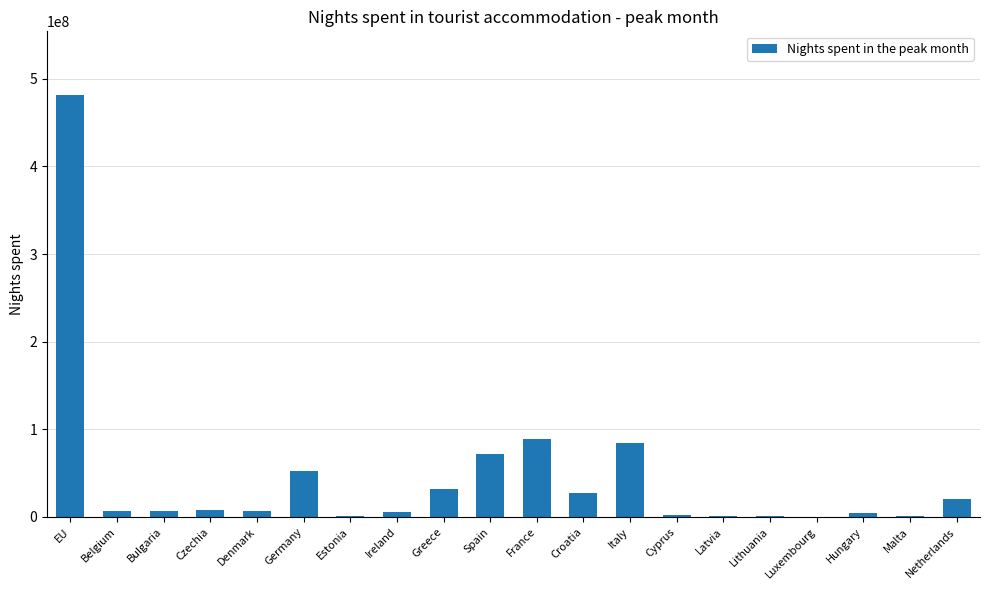

What is the ratio of the value at Croatia to the value at Belgium?

4.3